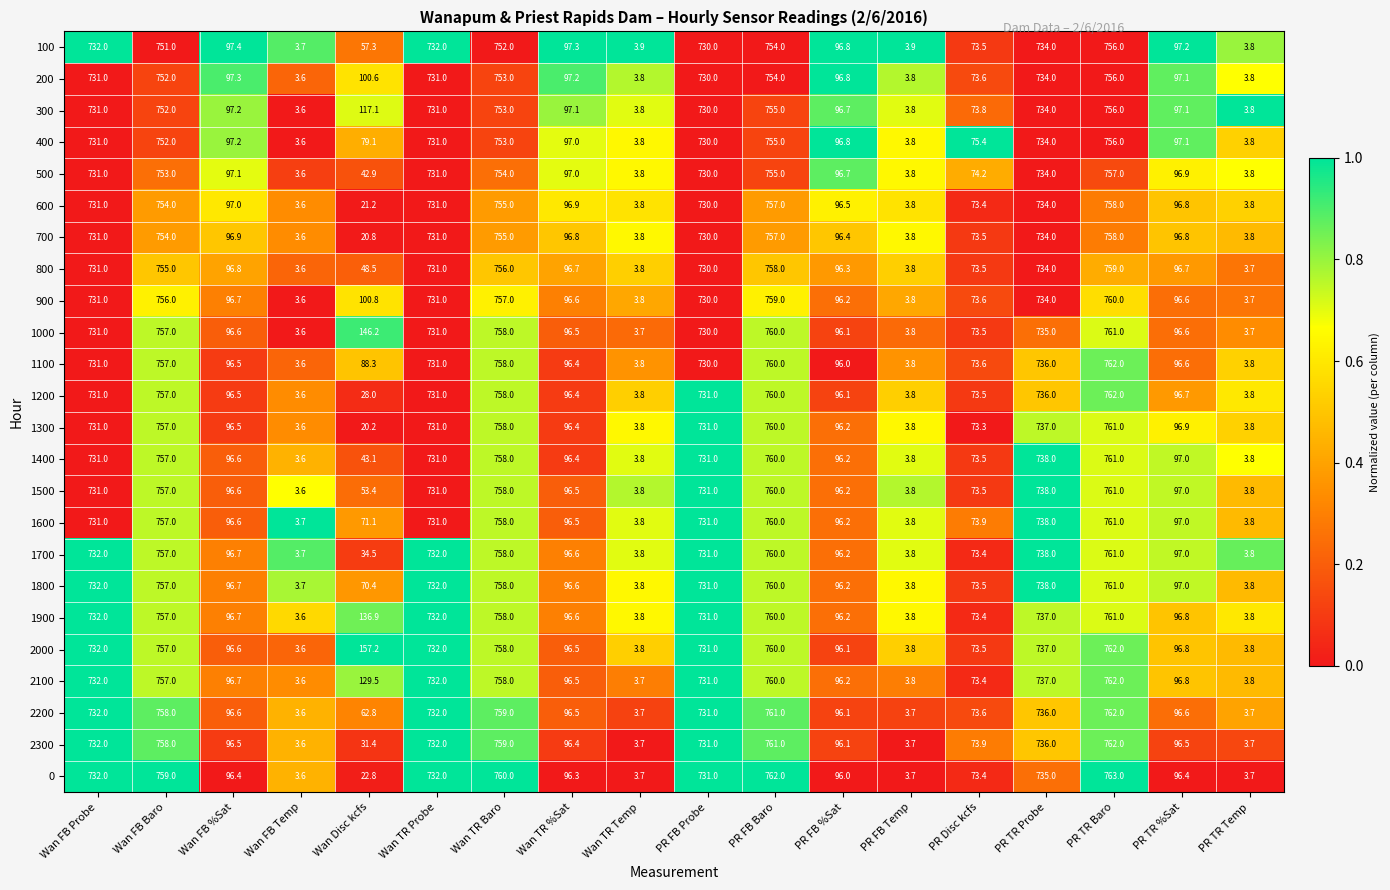

Which series has the largest range (max minus min)?

0